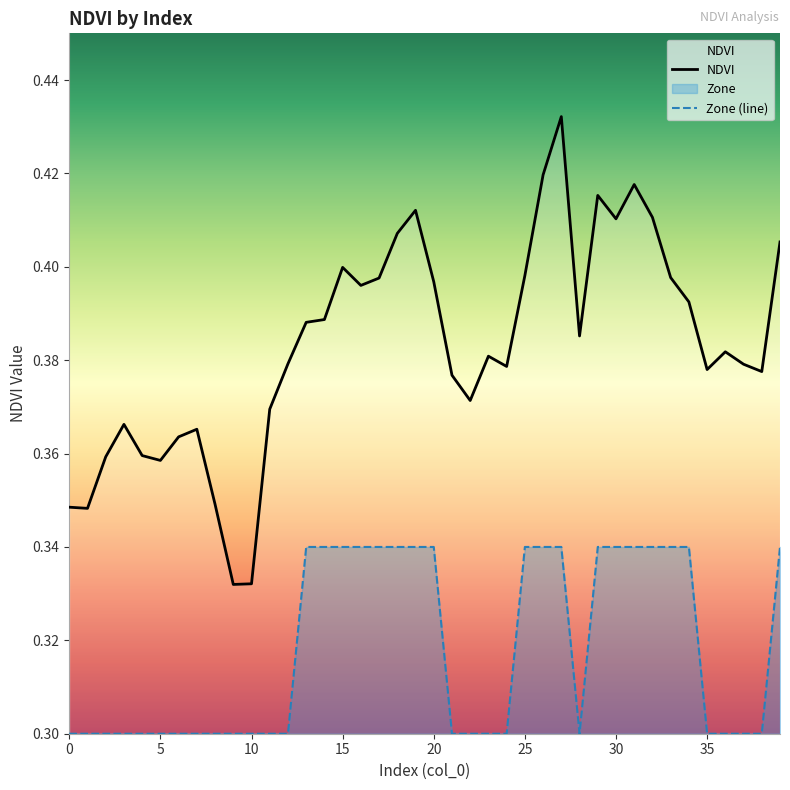

At which category does Zone reach its first local valley?

28